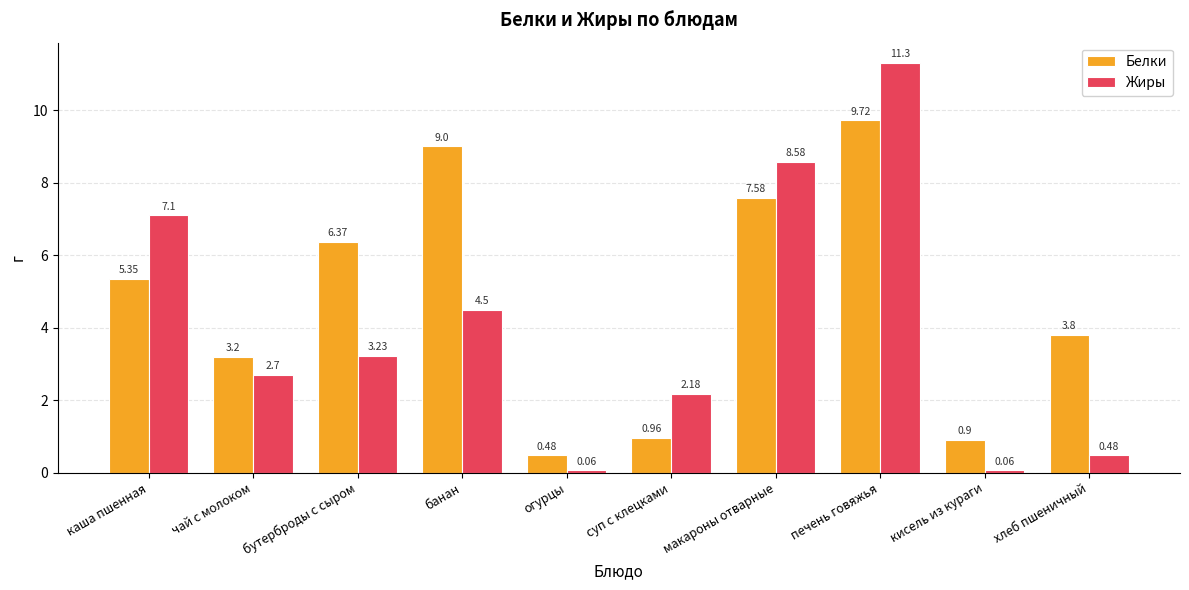

Is the value of Белки at макароны отварные greater than the value of Жиры at суп с клецками?

Yes